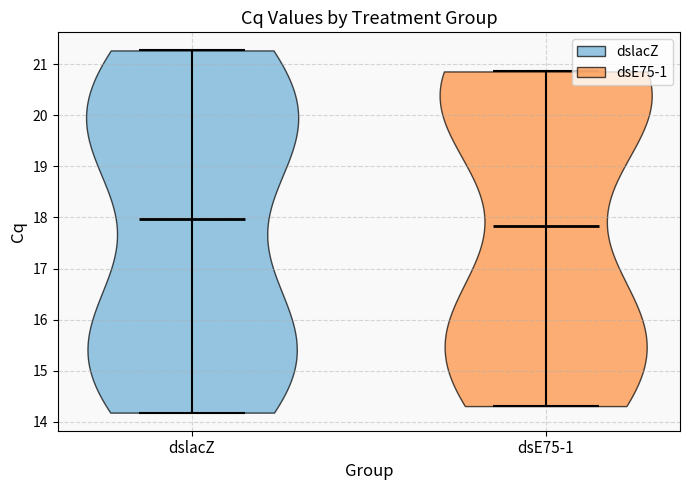

Reading left to right, read every violin against the y-axis: where its median line is, and the lowest and highest points it reaches. The values are not printed on the chart, so give them approximately, as read against the axis.

dslacZ: median line 18.0, lowest point 14.2, highest point 21.3
dsE75-1: median line 17.8, lowest point 14.3, highest point 20.9